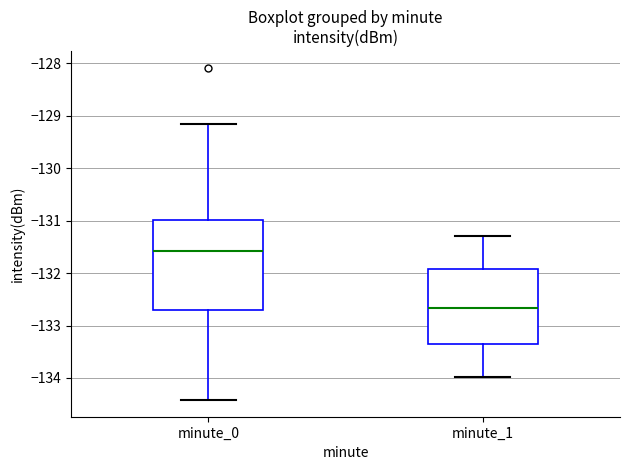

Where does the lower whisker of the box for minute_0 end on the y-axis? The values are not printed on the chart, so give them approximately, as read against the axis.

-134.4